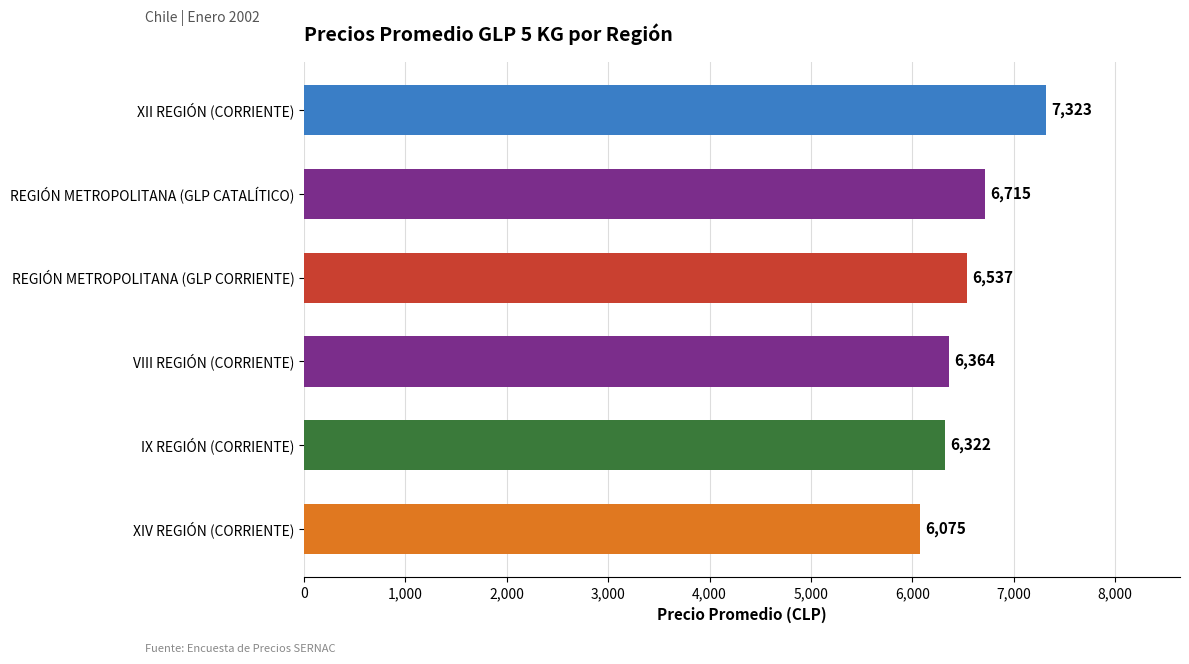

Which has a higher value, REGIÓN METROPOLITANA (GLP CORRIENTE) or IX REGIÓN (CORRIENTE)?

REGIÓN METROPOLITANA (GLP CORRIENTE)